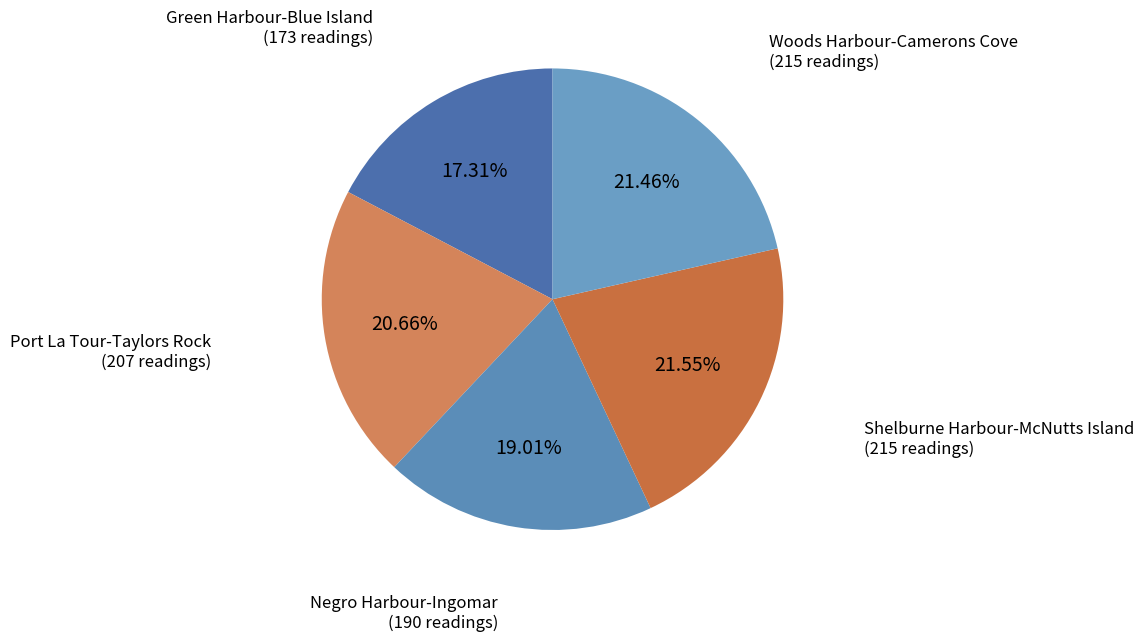

How much of the chart is everything except Green Harbour-Blue Island?

82.7%